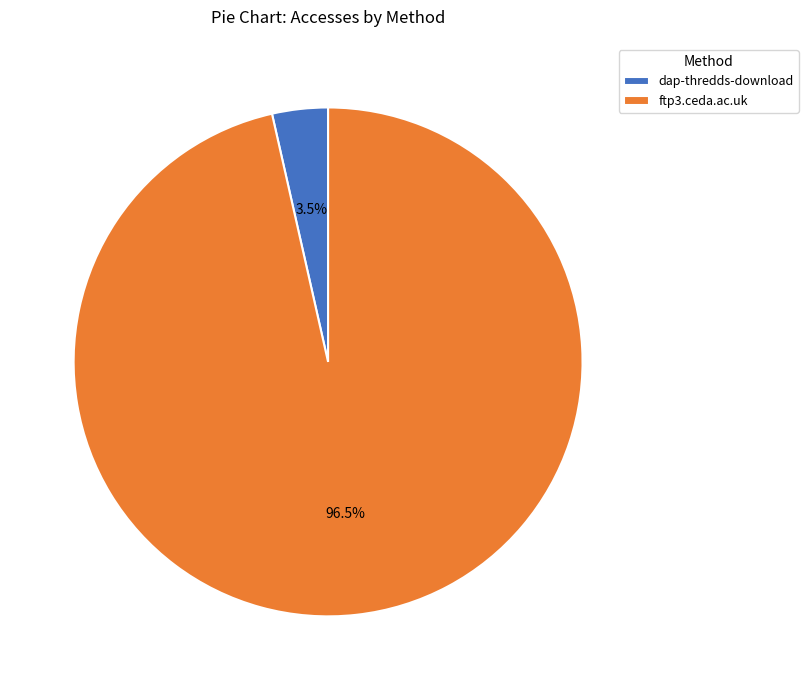

Between ftp3.ceda.ac.uk and dap-thredds-download, which is larger?

ftp3.ceda.ac.uk